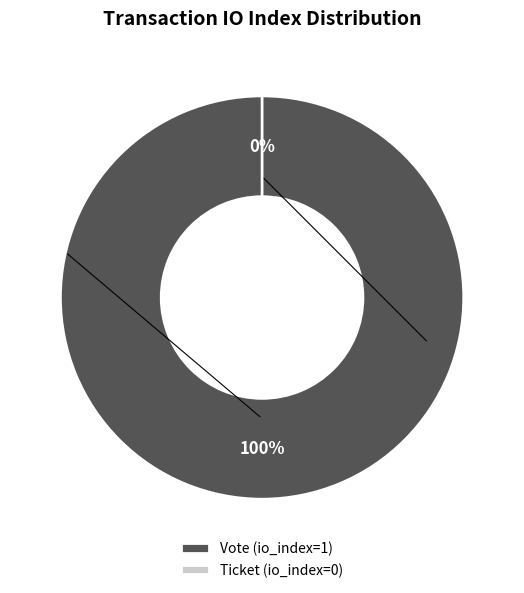

What is the largest slice in the pie chart?

Vote (io_index=1)